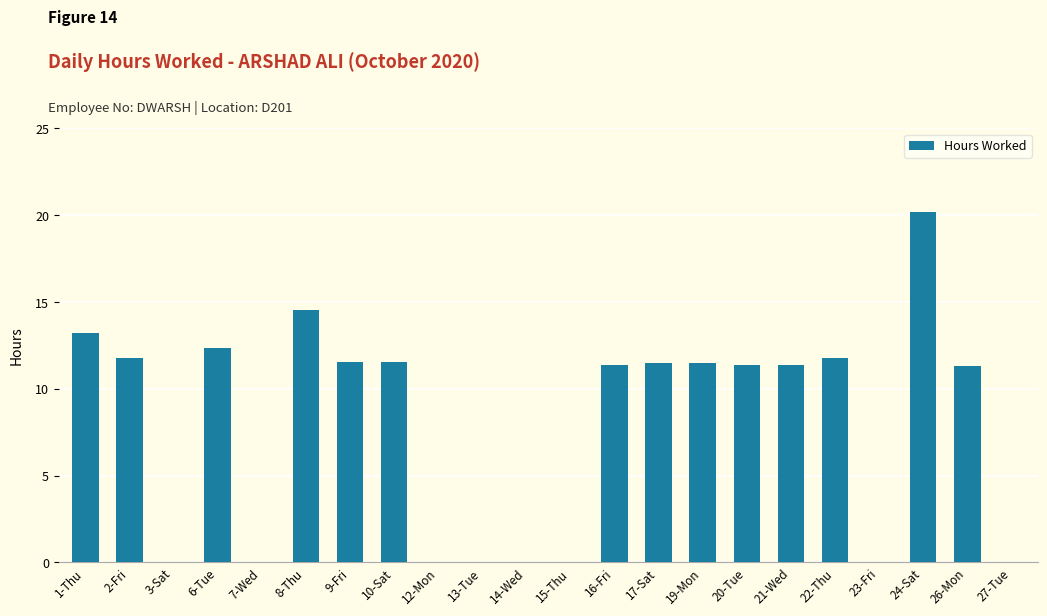

At which label does the data first exceed 11?

1-Thu